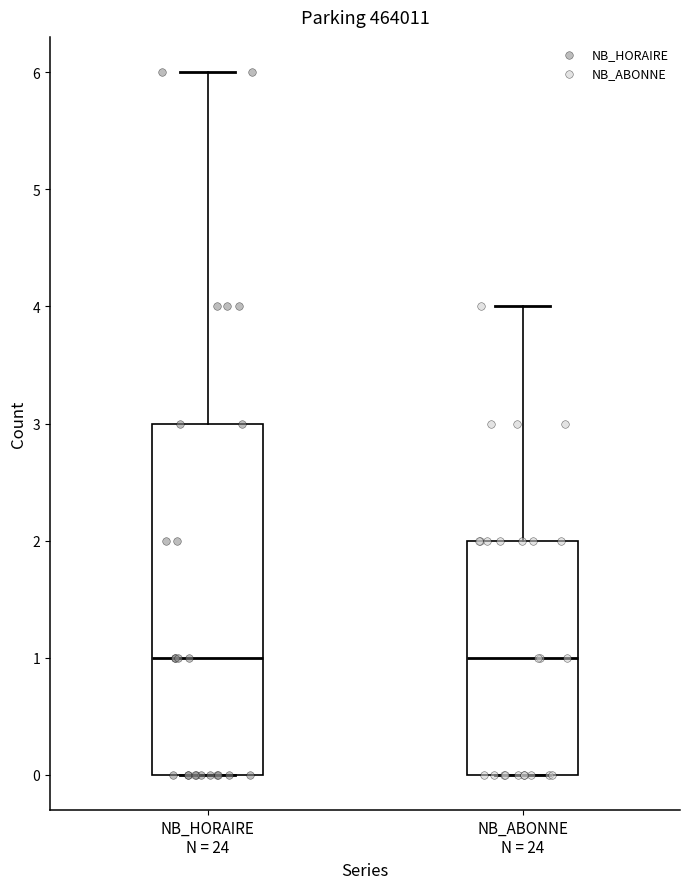

Reading left to right, read every box against the y-axis: the position of its median line, the range the box covers, and the ends of its whiskers. The values are not printed on the chart, so give them approximately, as read against the axis.

NB_HORAIRE N = 24: median 1, box 0 to 3, whiskers 0 to 6
NB_ABONNE N = 24: median 1, box 0 to 2, whiskers 0 to 4